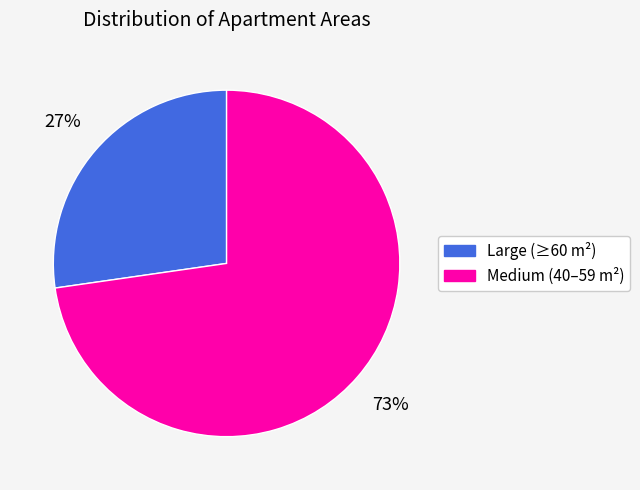

Does any single category account for the majority?

Yes